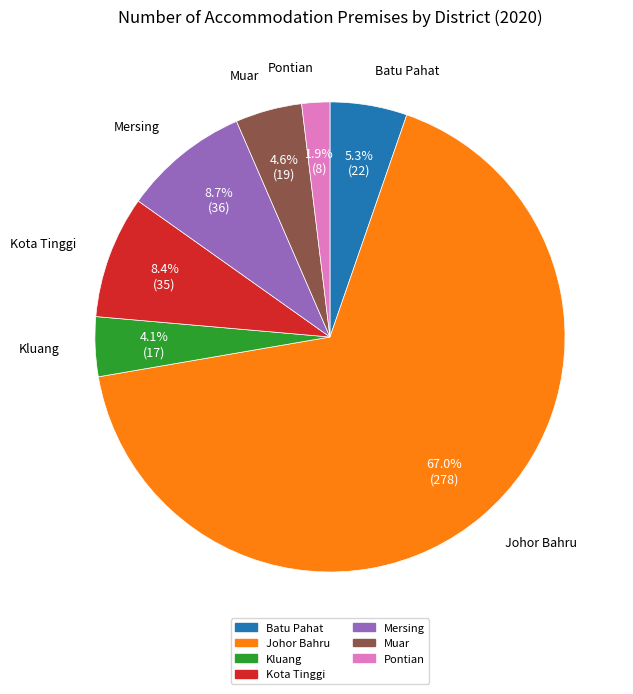

What percentage is the Mersing slice, to the nearest percent?

9%